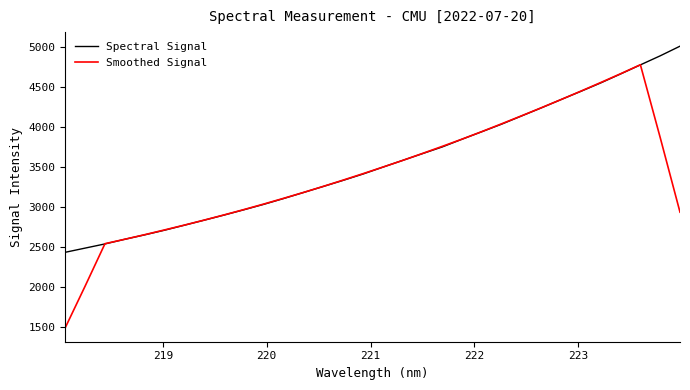

Which series has the largest range (max minus min)?

Smoothed Signal